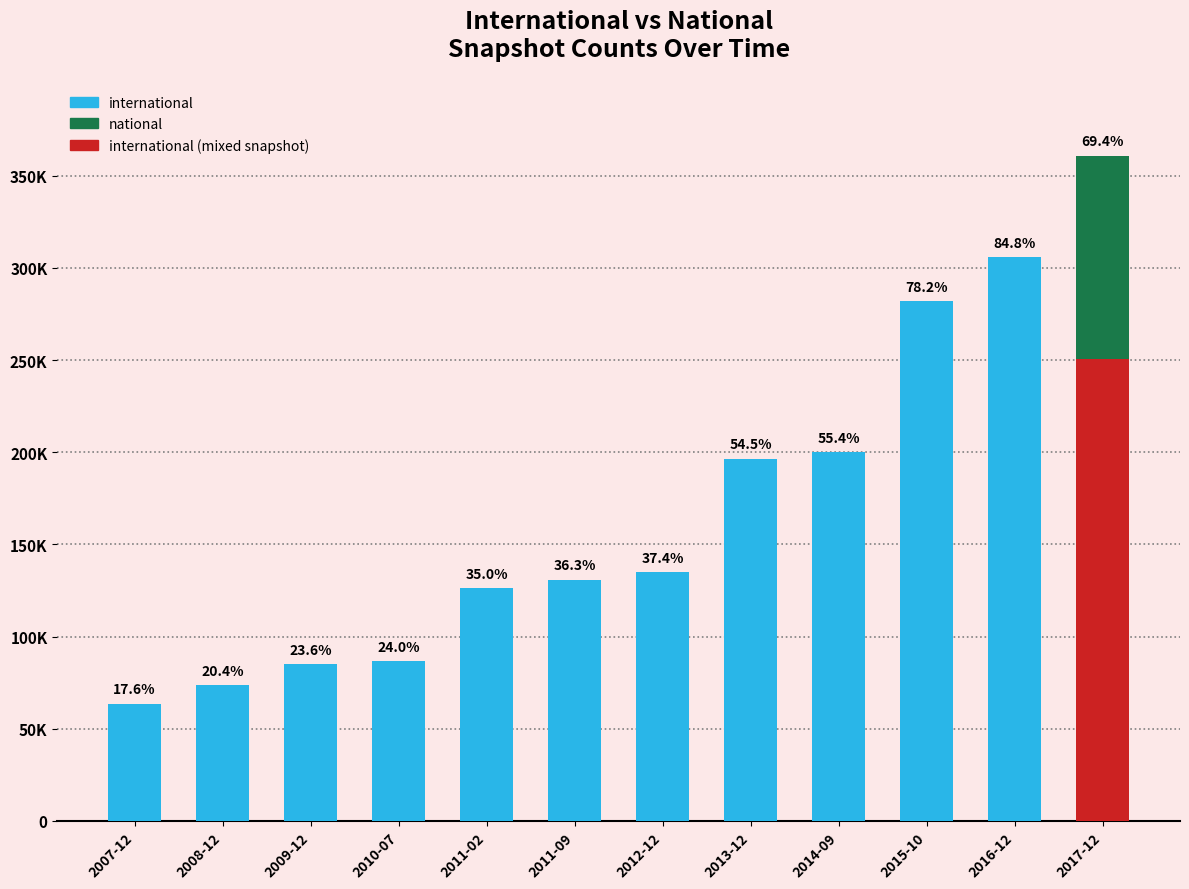

The chart shows a value of 127632 at 2013-12. True or false?

False